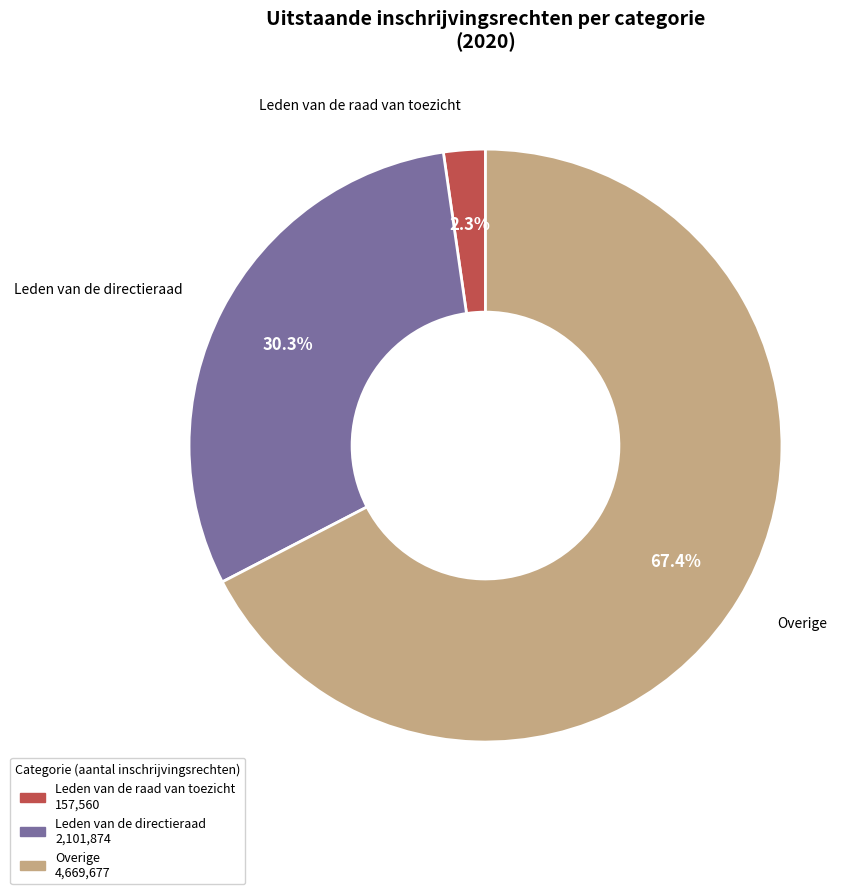

Is there any slice that represents more than half of the pie?

Yes